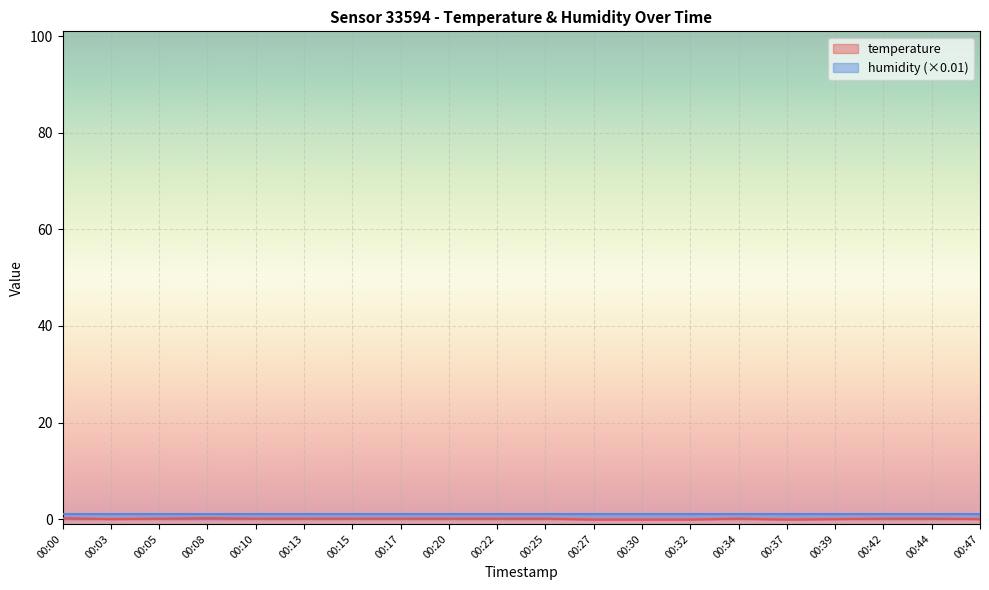

Between 00:00 and 00:30, which is larger?

00:00